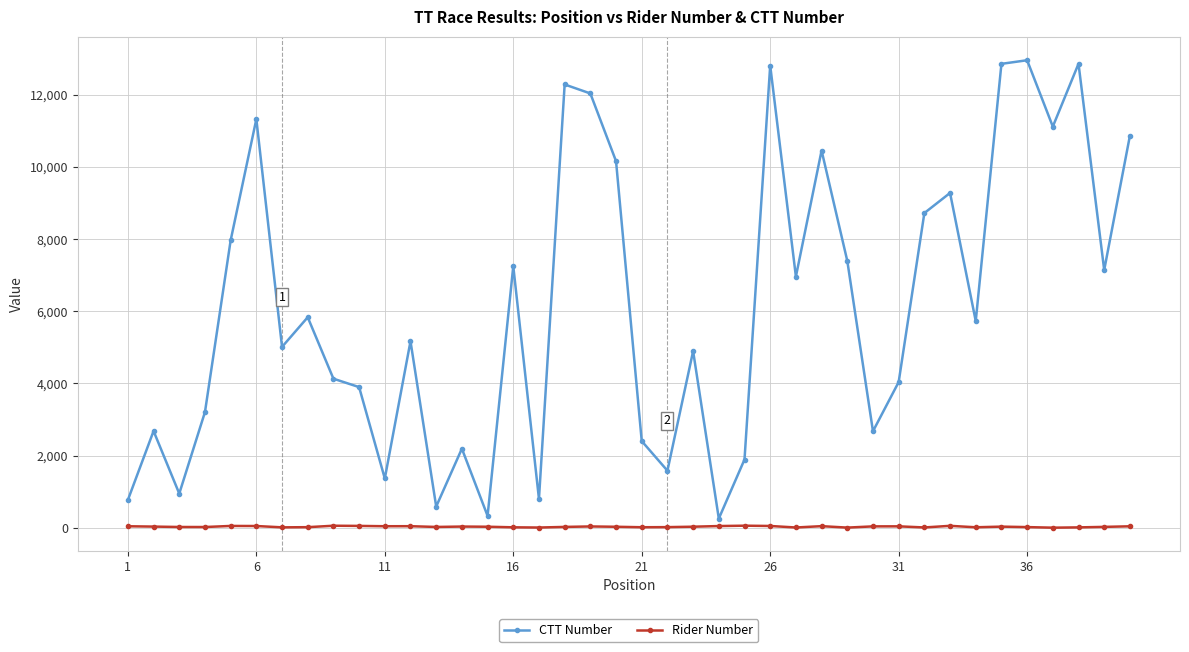

Which series has the widest spread of values?

CTT Number